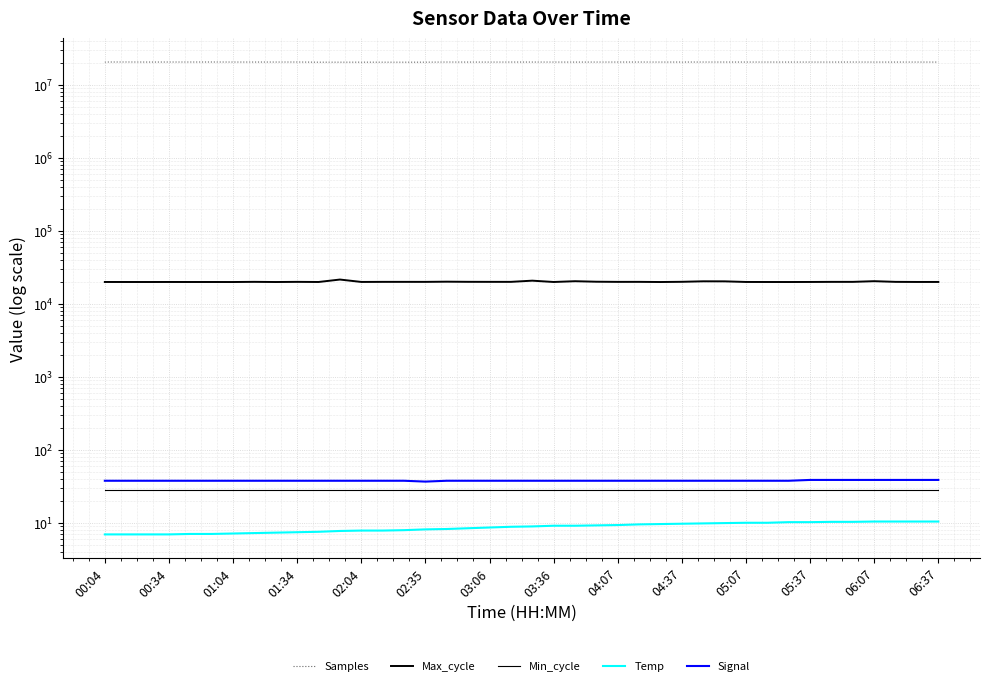

How many lines are shown in the chart?

5